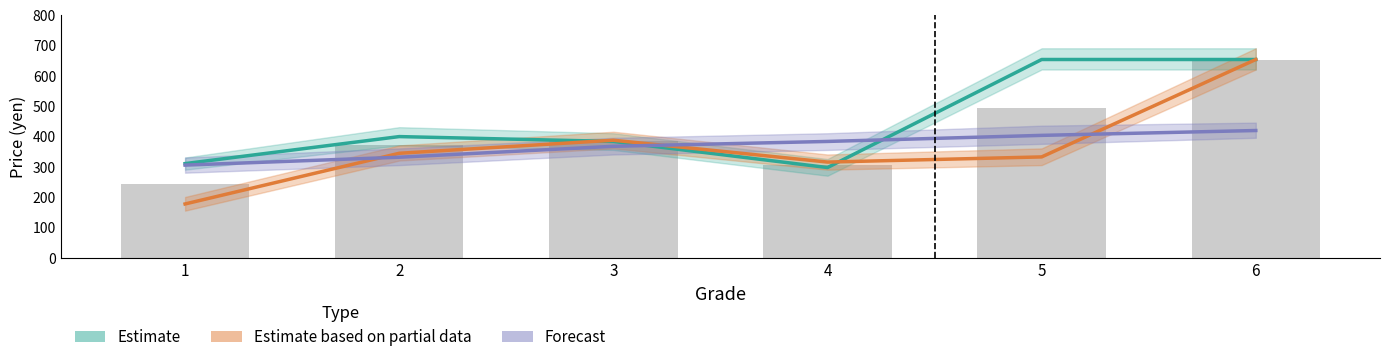

What is the sum of the Forecast values at 4 and 5?

786